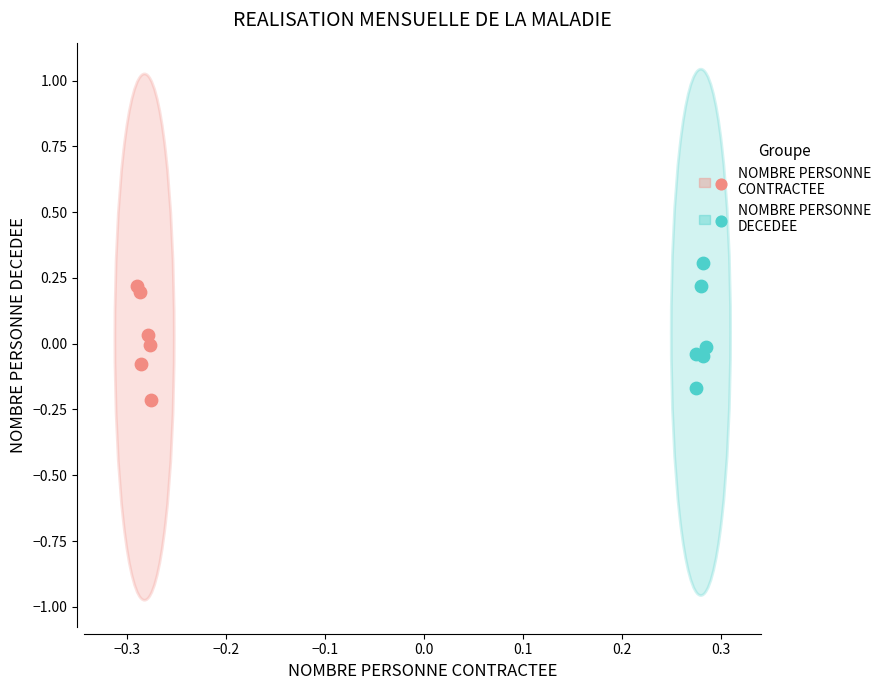

Which series contains the highest Y value?

NOMBRE PERSONNE DECEDEE